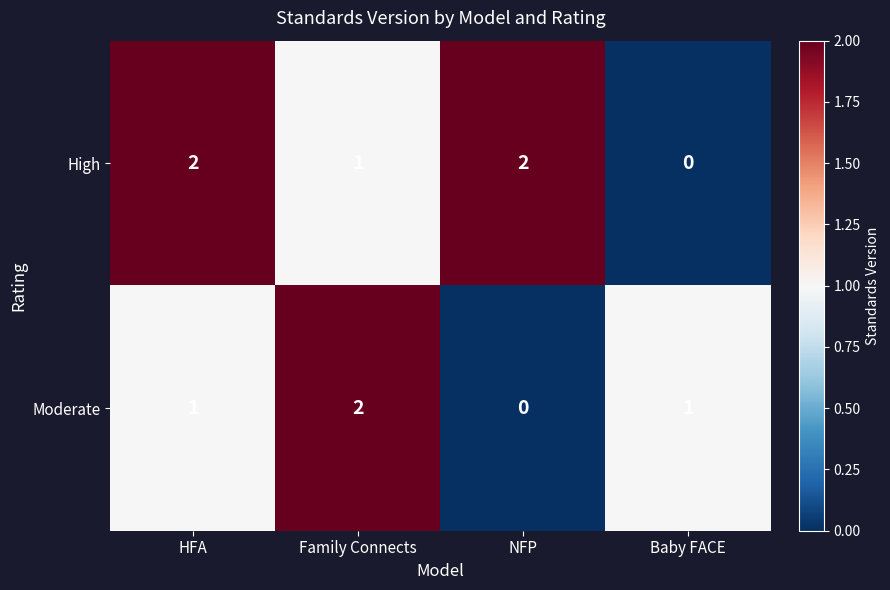

What is the total value across all series at NFP?

2